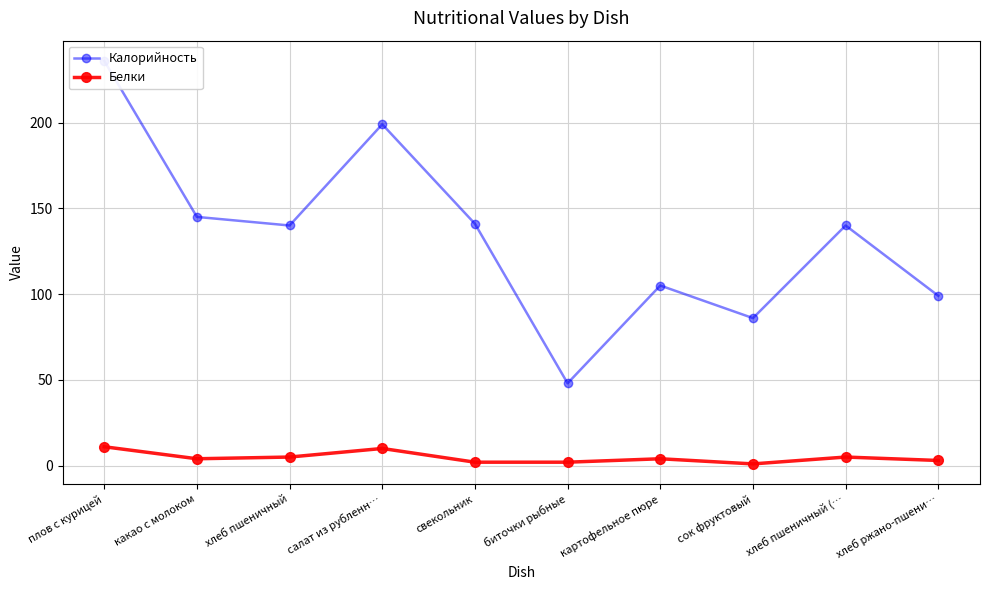

Which series has the largest total across all categories?

Калорийность